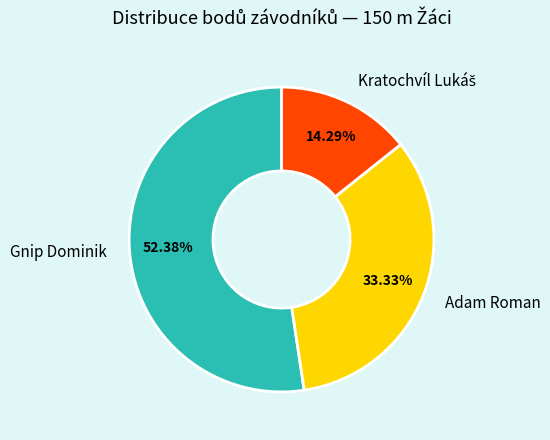

Count the number of slices in the pie.

3